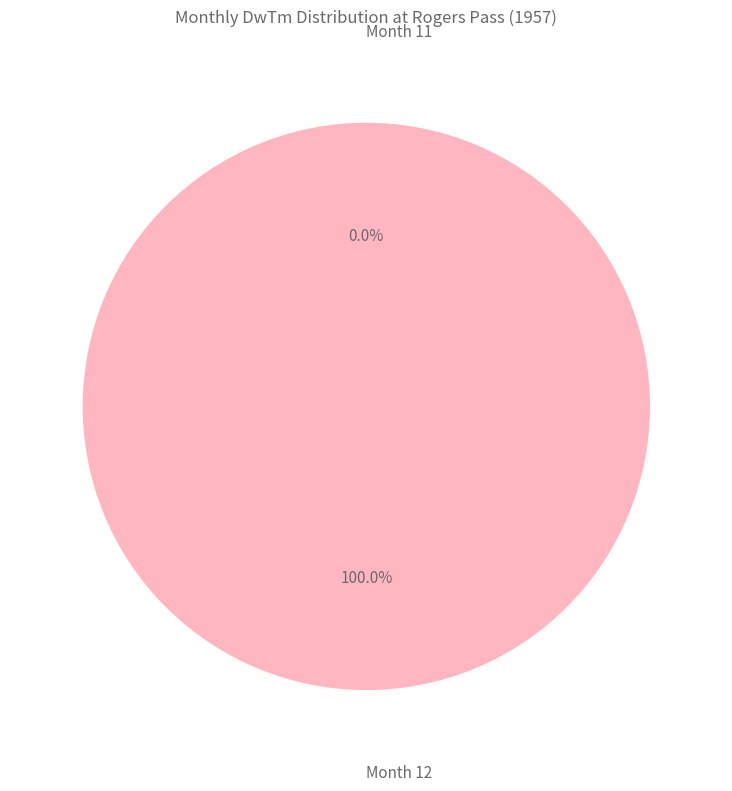

Is 12 the majority of the pie?

Yes